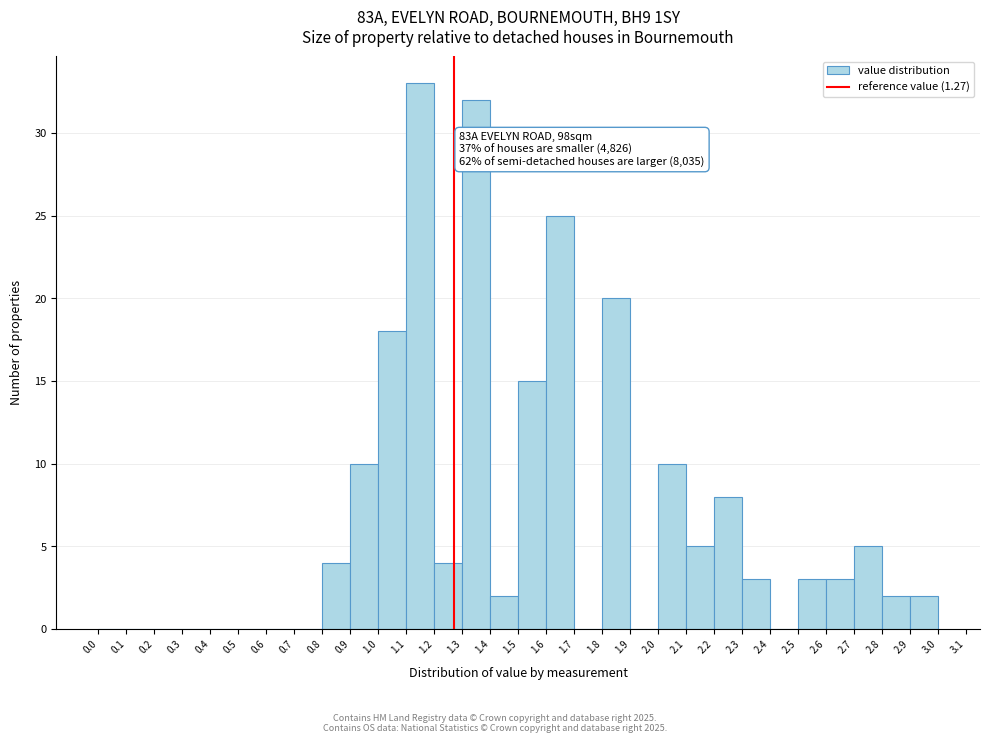

Which range on the x-axis has the tallest bar?

1.1 to 1.2